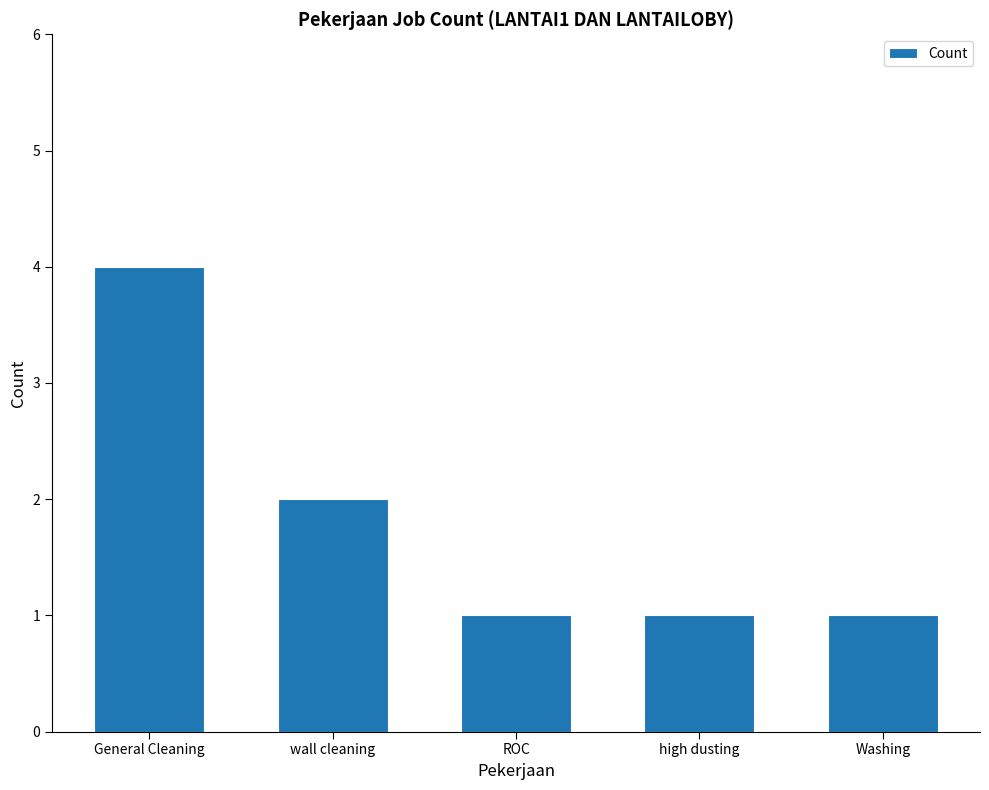

What is the label of the 4th bar from the left?

high dusting